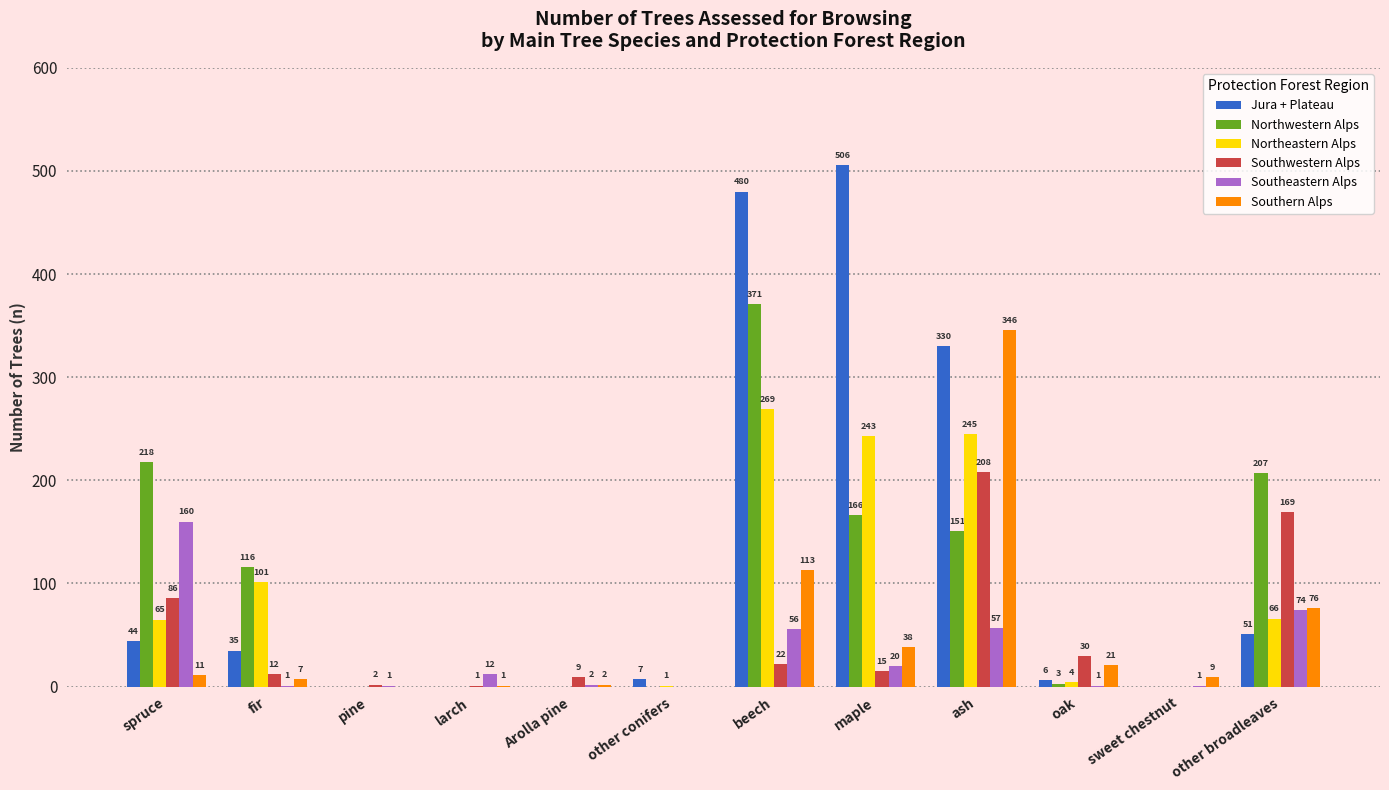

At which label does Northwestern Alps first exceed 116?

spruce